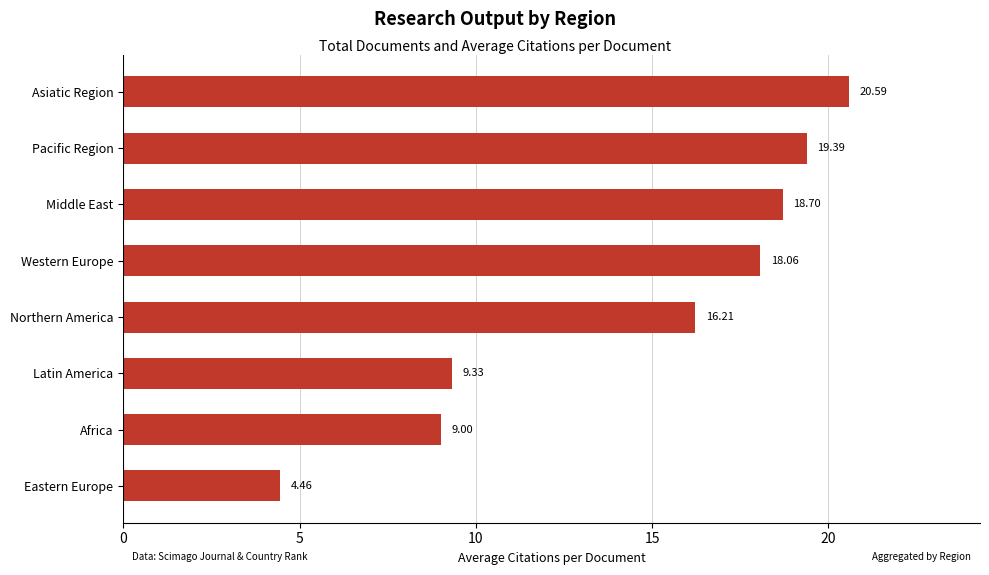

List the labels in order of value, smallest first.

Eastern Europe, Africa, Latin America, Northern America, Western Europe, Middle East, Pacific Region, Asiatic Region